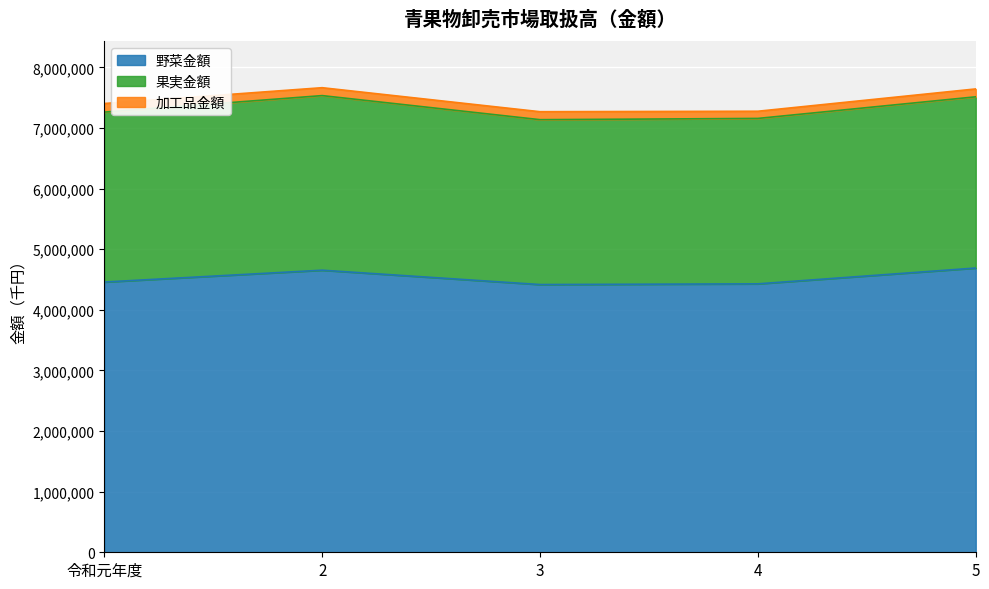

Reading left to right, what are all the values shown in this chart?

野菜金額: 4458439	4653662	4416960	4428615	4689560
果実金額: 2803503	2880632	2720161	2729087	2824774
加工品金額: 141985	130332	131448	118577	130084